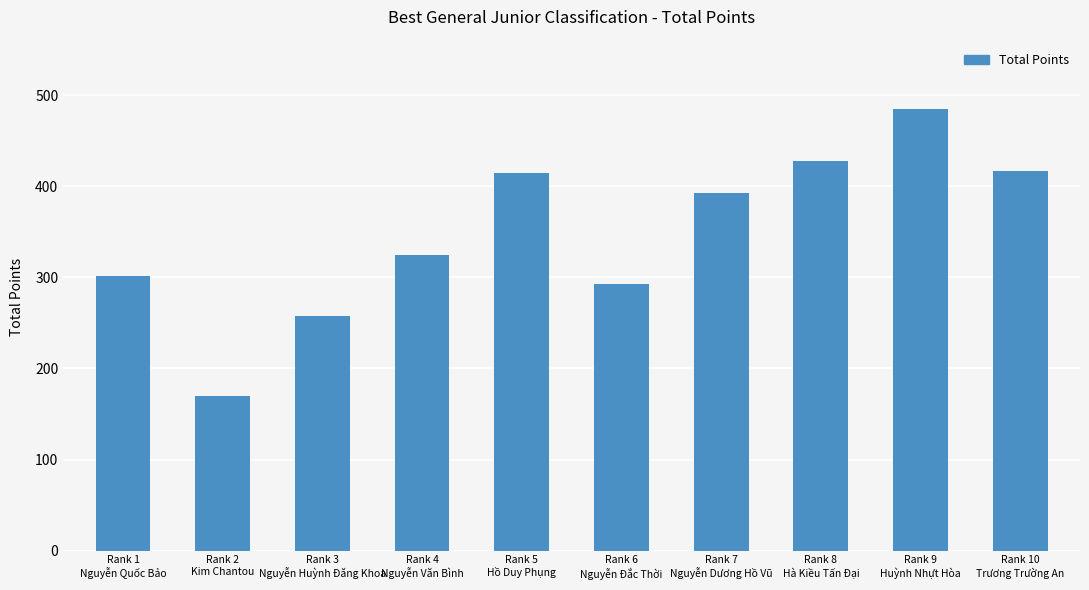

What is the label of the 8th bar from the left?

Rank 8
Hà Kiều Tấn Đại